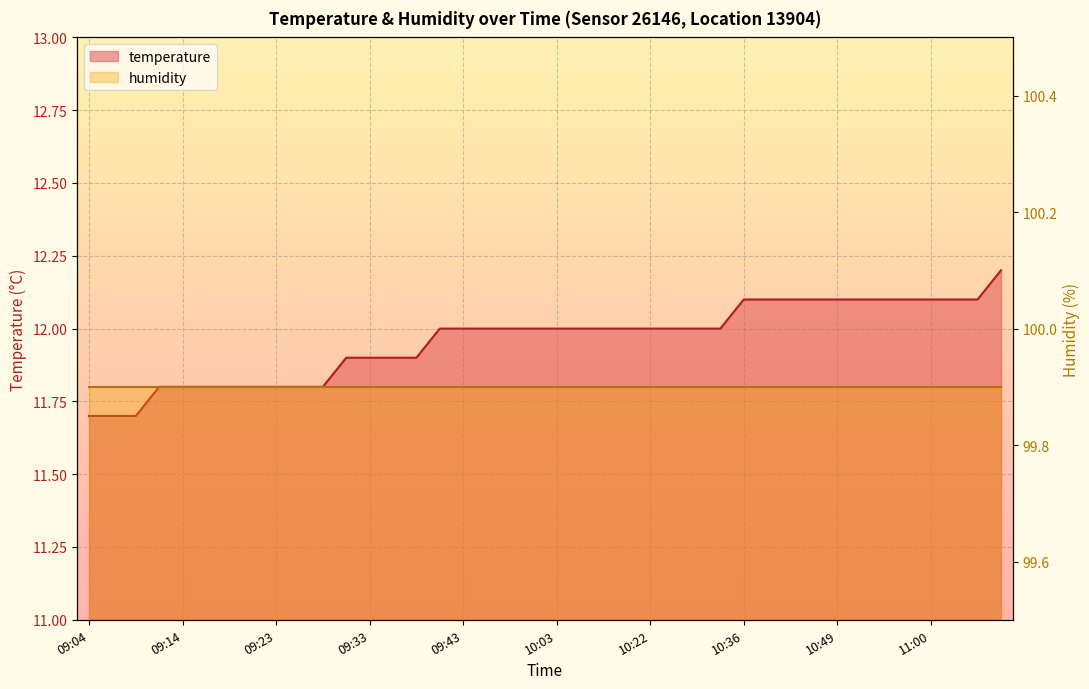

Between 11:08 and 09:21, which is larger?

11:08